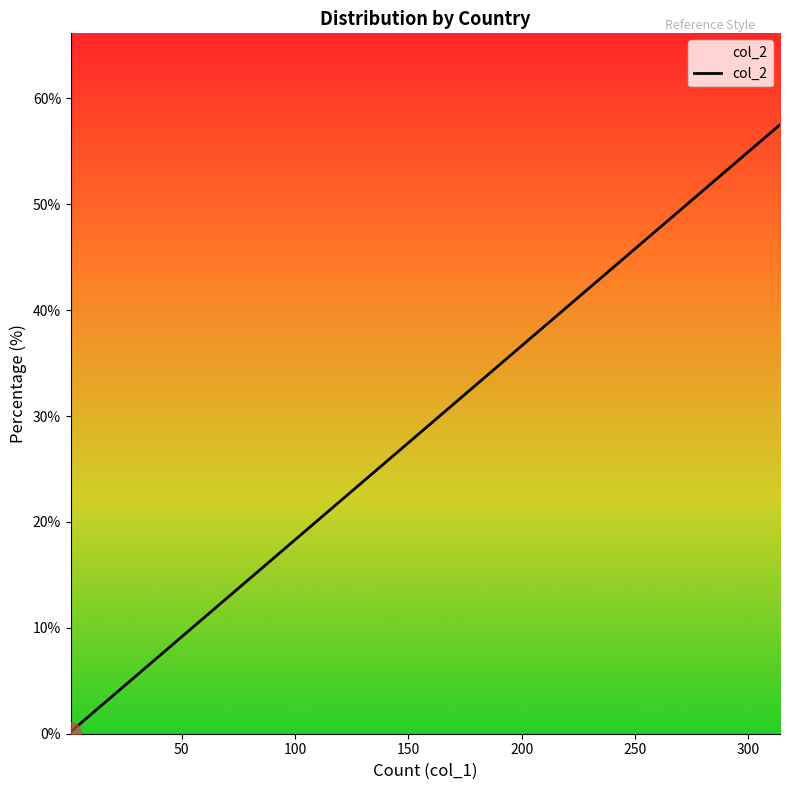

True or false: the data shows 0.2 at Netherlands.

False